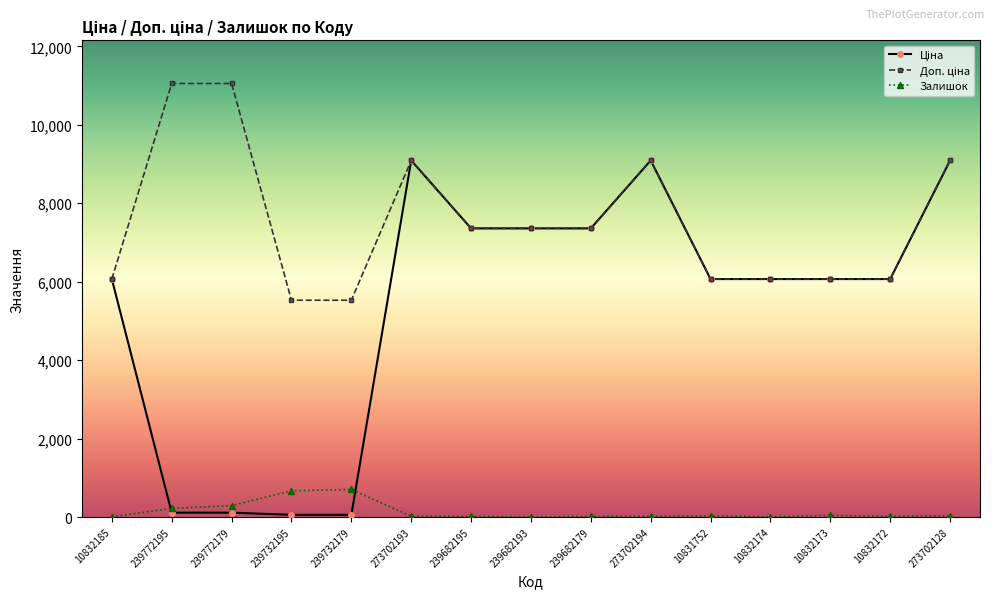

What is the maximum value shown in the chart?

11055.0